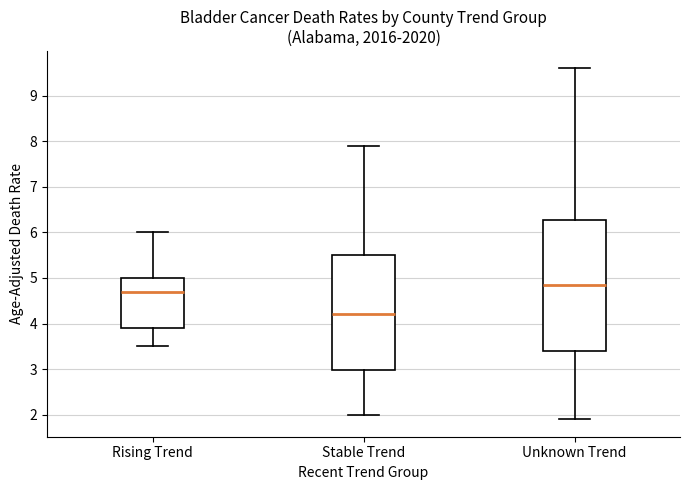

Which box's median line is the lowest?

Stable Trend